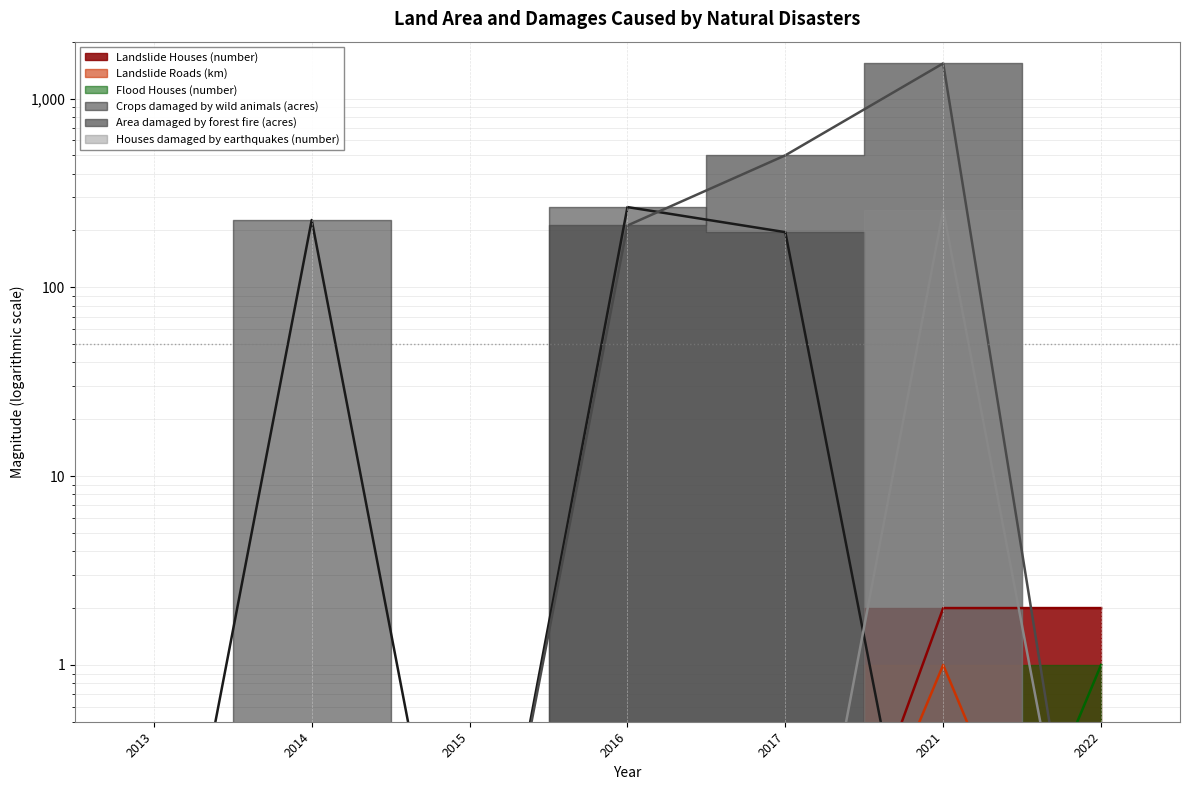

What is the sum of all Crops damaged by wild animals (acres) values?

689.1